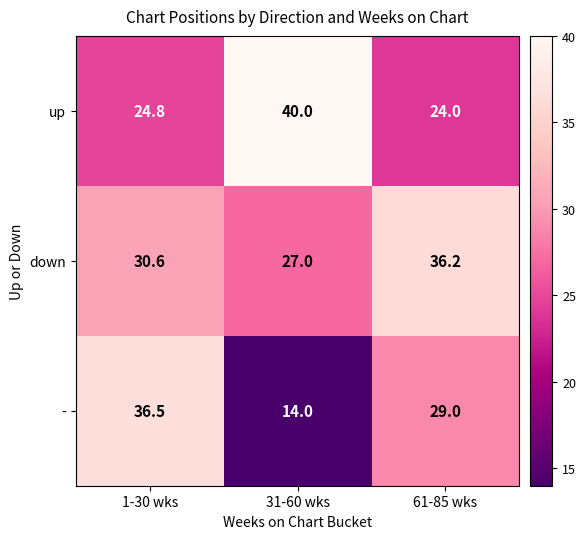

Between 1-30 wks and 61-85 wks, which series saw the biggest shift?

-